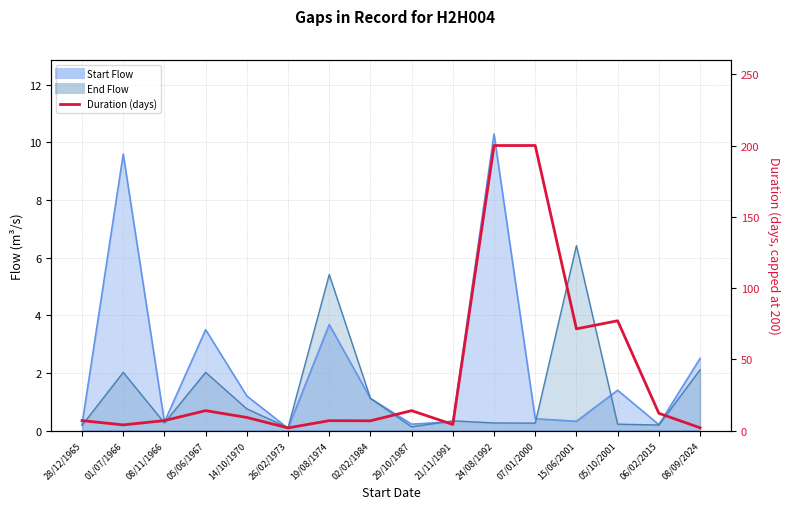

What position from the right is 26/02/1973?

11